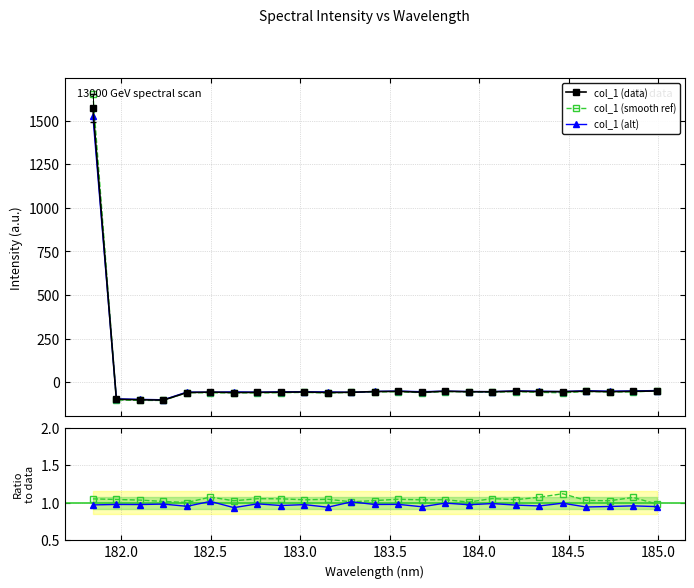

What is the highest value of the col_1 (smooth ref) series?

1655.0